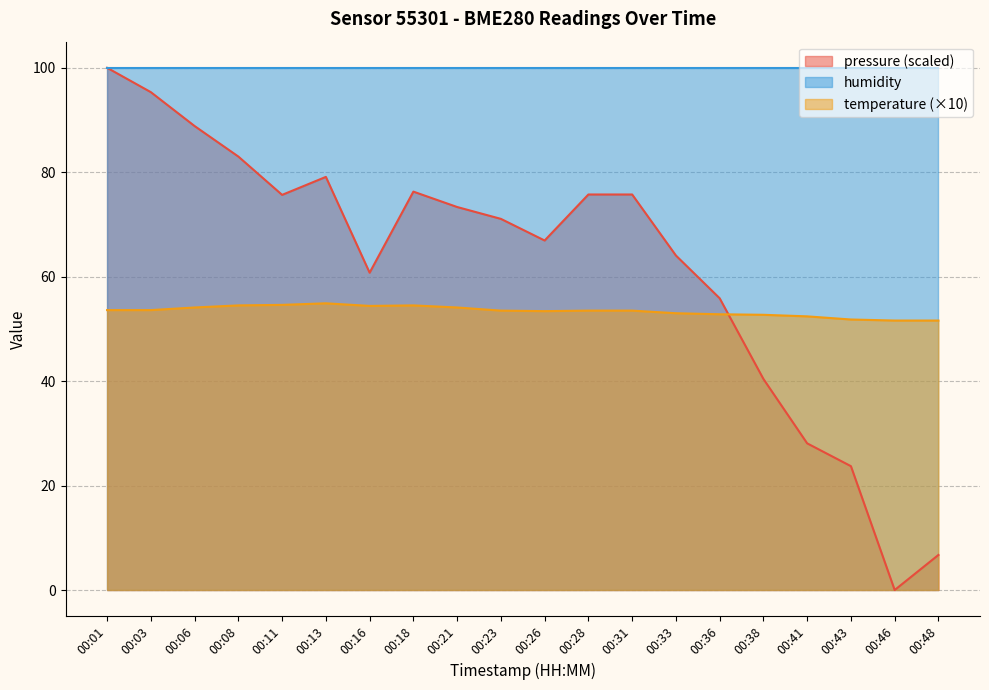

What is the spread (max minus min) of values at 00:46?

100.0